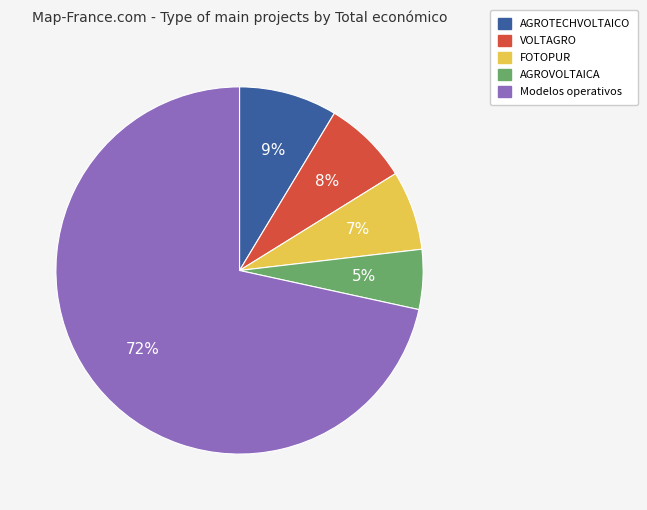

Rank the categories by value from highest to lowest.

Modelos operativos, AGROTECHVOLTAICO, VOLTAGRO, FOTOPUR, AGROVOLTAICA